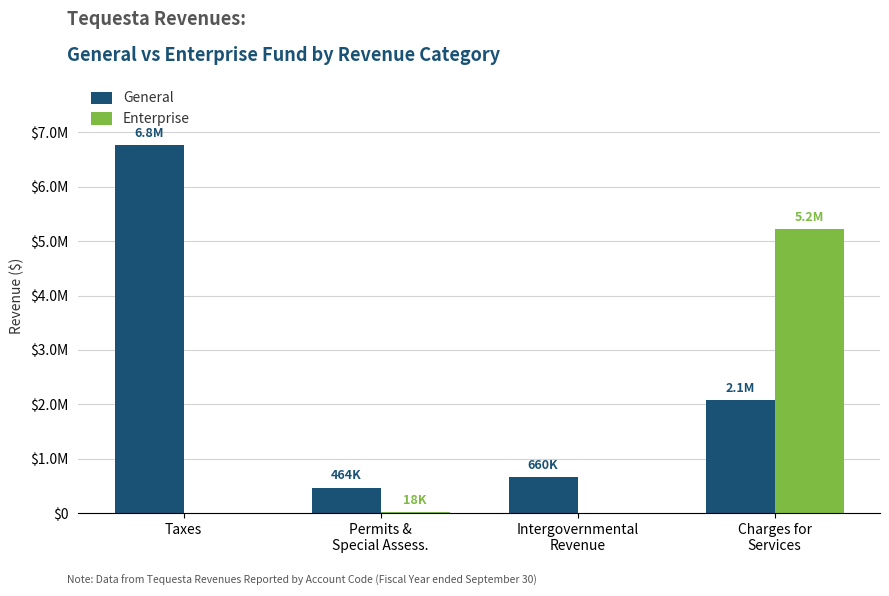

What is the value of the General bar at the 4th from the left?

2073062